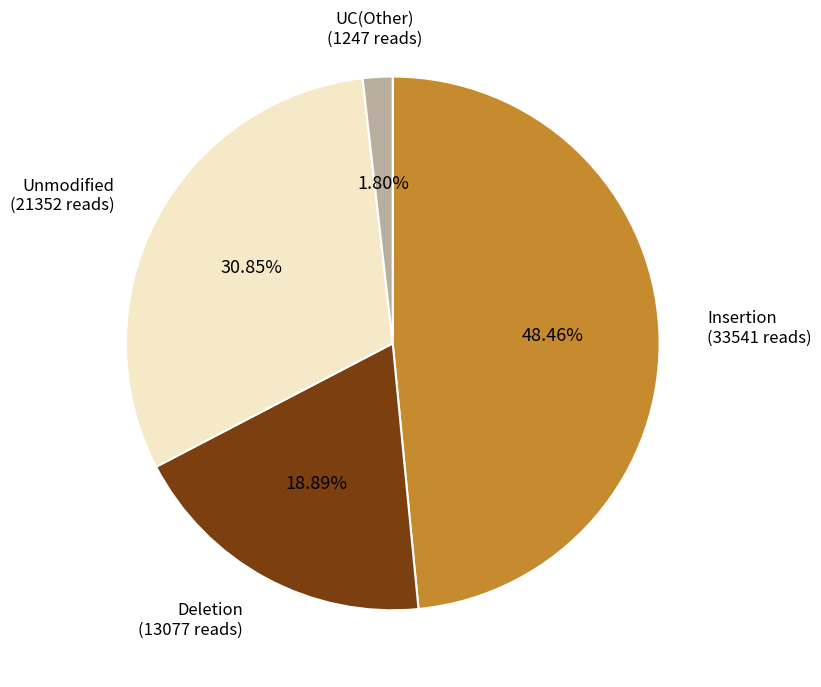

Which slice is the smallest?

UC(Other) (1247 reads)